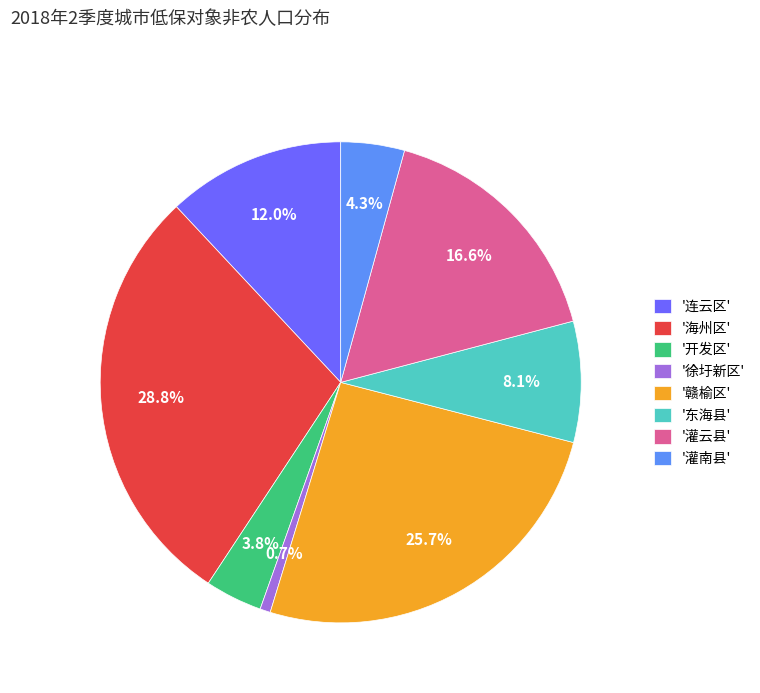

What percentage is NOT represented by '灌南县'?

95.7%